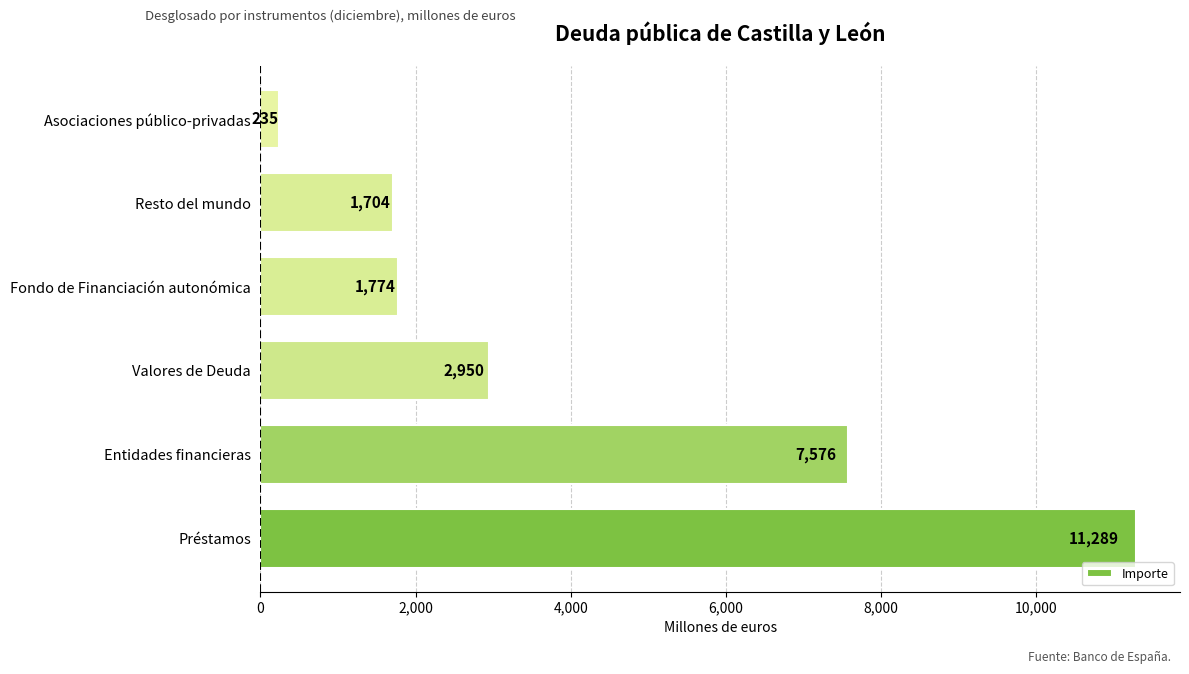

True or false: the data shows 11289 at Préstamos.

True